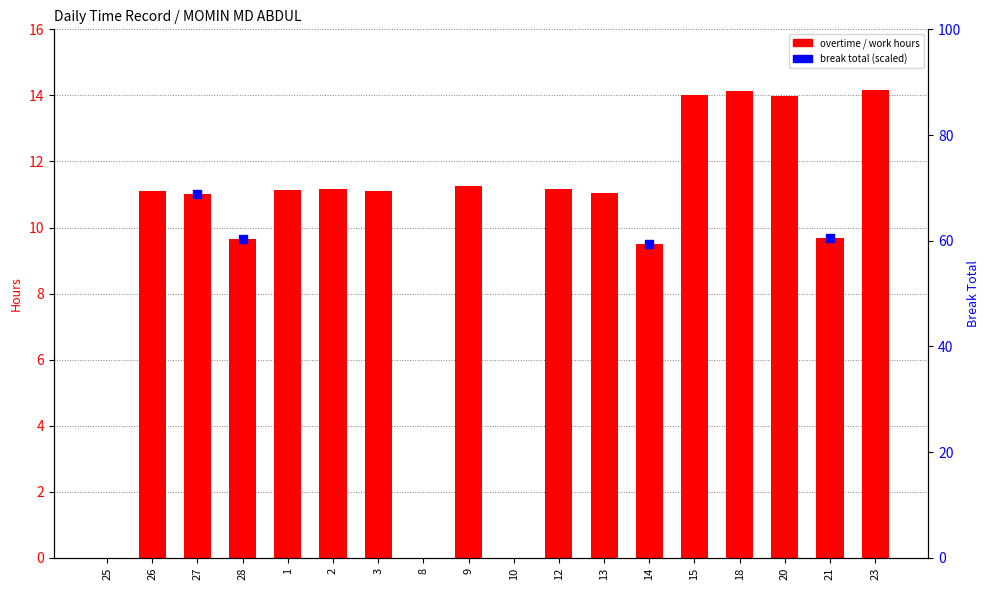

What is the change in value from 27 to 1?

+0.1